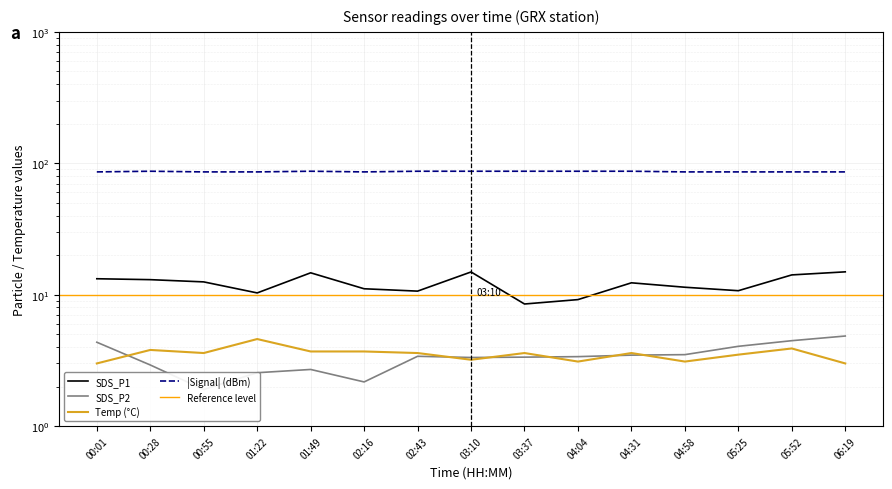

Which series changed the most between 00:55 and 06:19?

SDS_P2